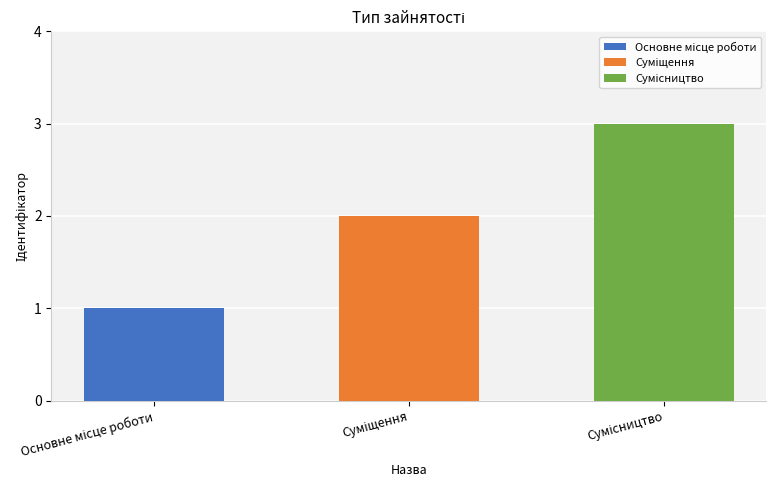

Reading left to right, list all the values displayed in this chart.

Основне місце роботи=1	Суміщення=2	Сумісництво=3